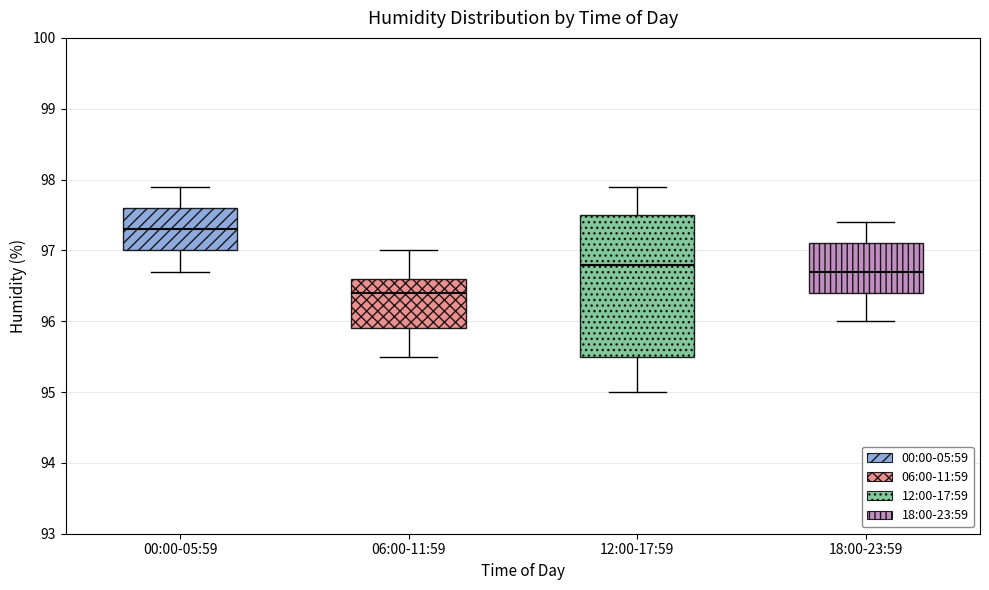

Which box's median line is the lowest?

06:00-11:59